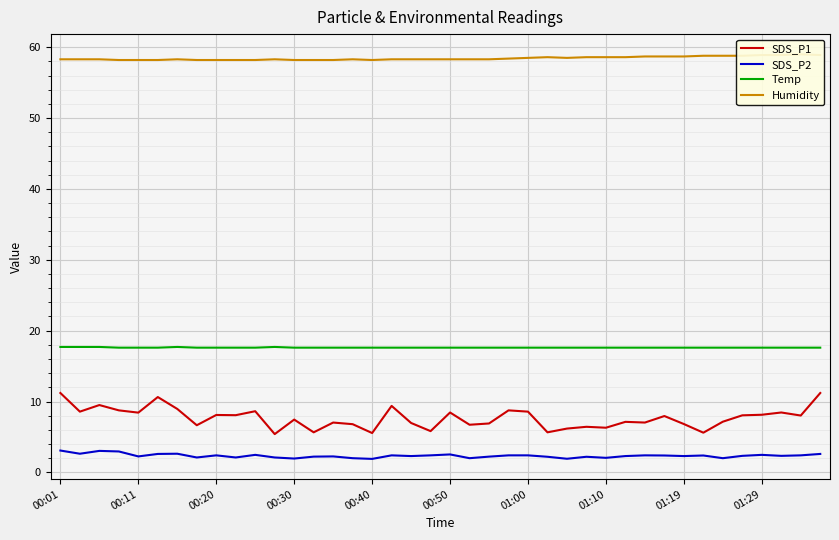

At which category is the sum across all series the highest?

39